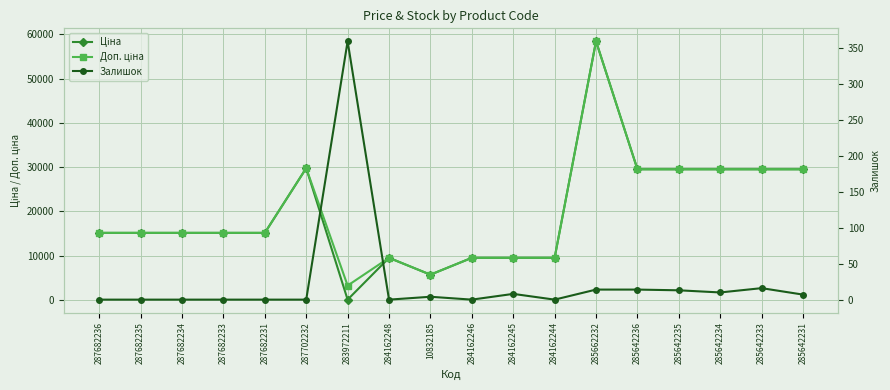

Reading left to right, list all the values displayed in this chart.

Ціна: 15120.0	15120.0	15120.0	15120.0	15120.0	29747.2	32.0	9480.1	5673.8	9480.1	9480.1	9480.1	58426.5	29491.5	29491.5	29491.5	29491.5	29491.5
Доп. ціна: 15120.0	15120.0	15120.0	15120.0	15120.0	29747.2	3205.0	9480.1	5673.8	9480.1	9480.1	9480.1	58426.5	29491.5	29491.5	29491.5	29491.5	29491.5
Залишок: 0.0	0.0	0.0	0.0	0.0	0.0	360.0	0.0	4.0	0.0	8.0	0.0	14.0	14.0	13.0	10.0	16.0	7.0